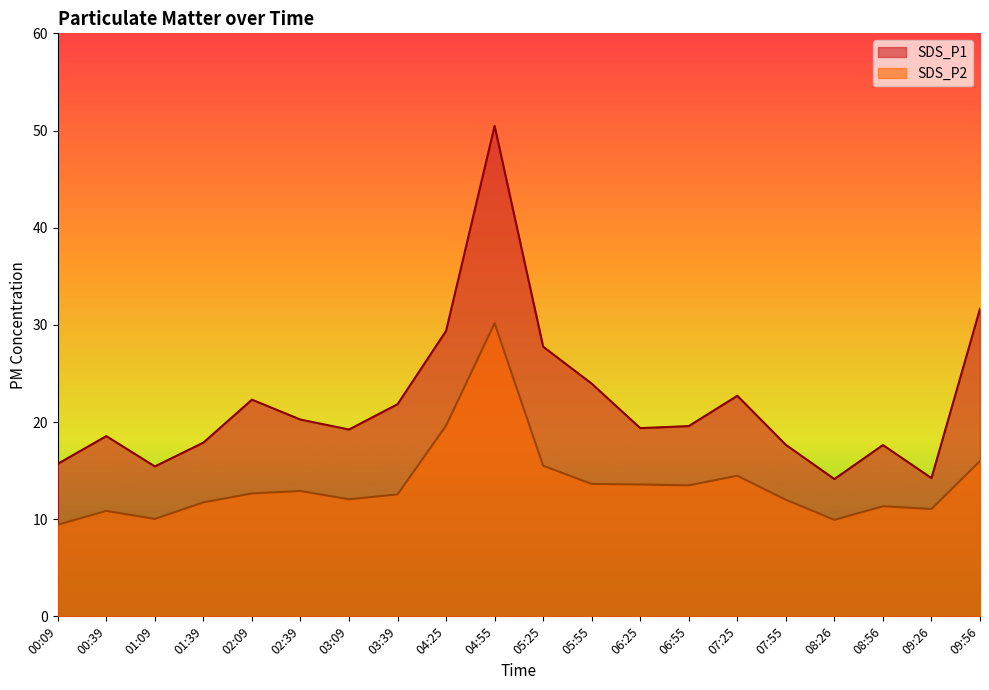

What is the label of the 7th point from the right?

06:55